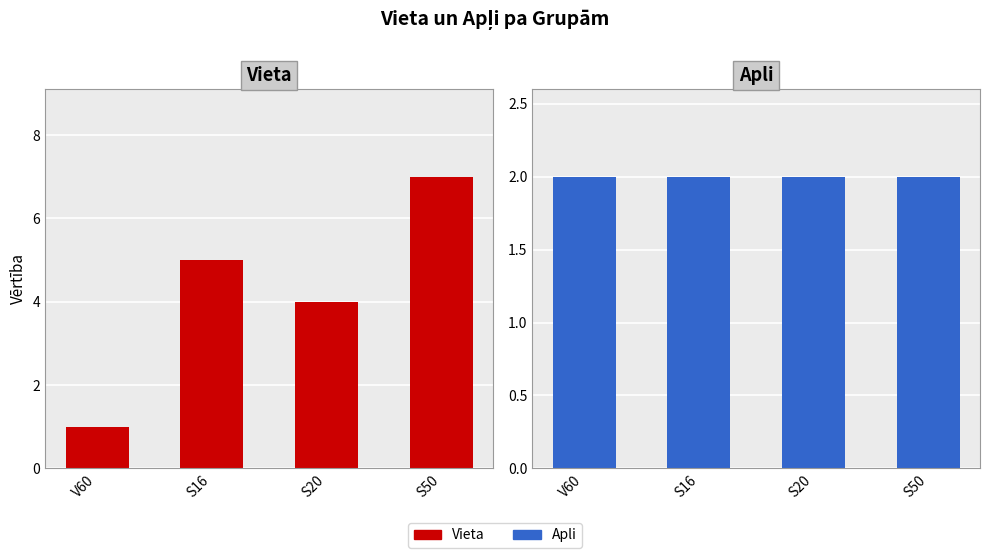

Reading right to left, list all the values displayed in this chart.

Vieta: 7	4	5	1
Apli: 2	2	2	2